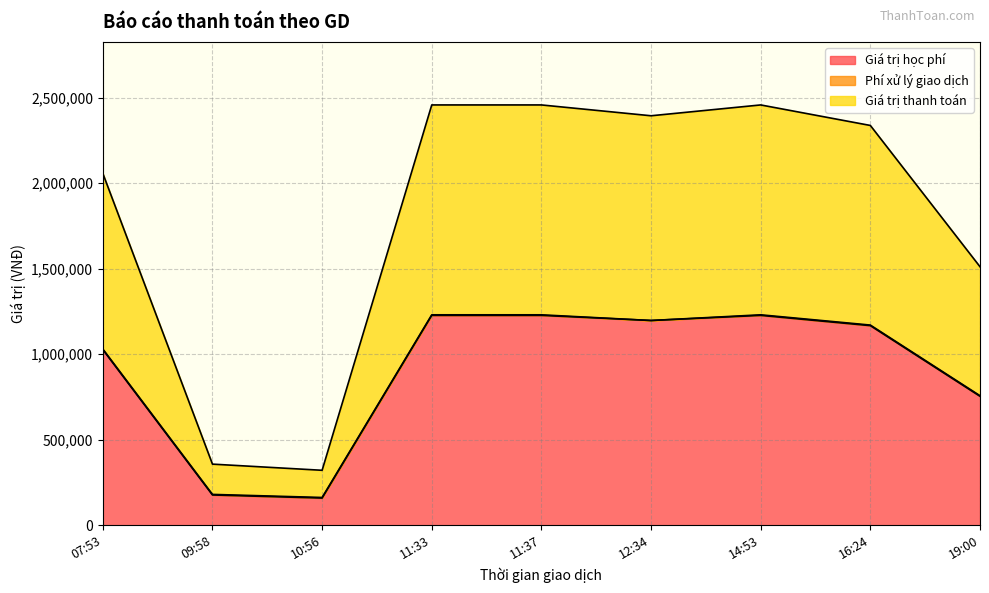

What is the sum of all Giá trị thanh toán values?

16350400